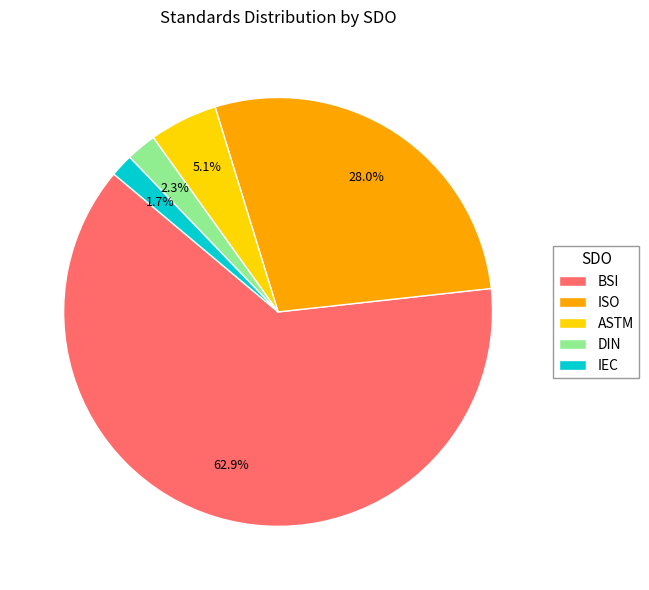

True or false: IEC accounts for 10% of the total.

False